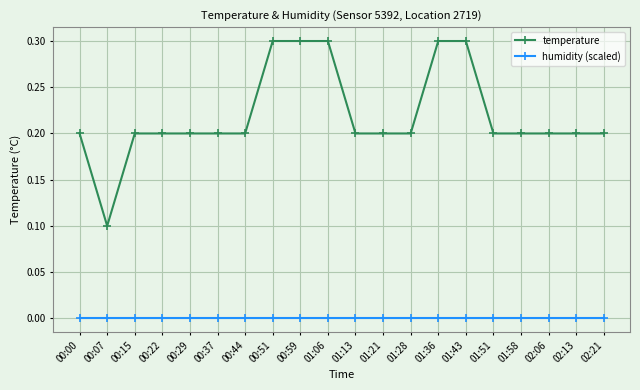

Which series has the largest total across all categories?

temperature